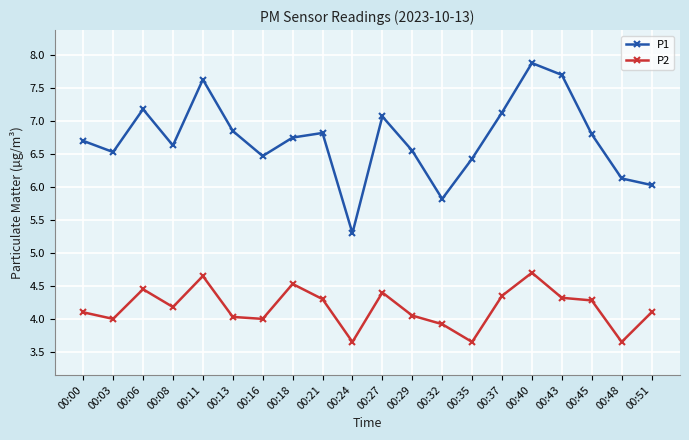

Is this an area chart (filled region under the line)?

No